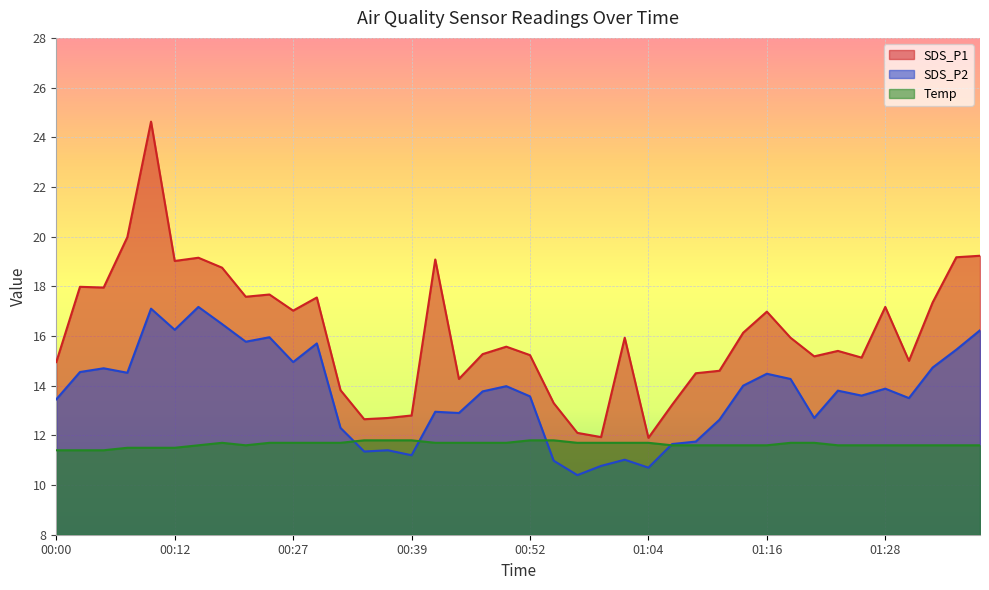

True or false: Temp has more than 0 interior local peaks.

True